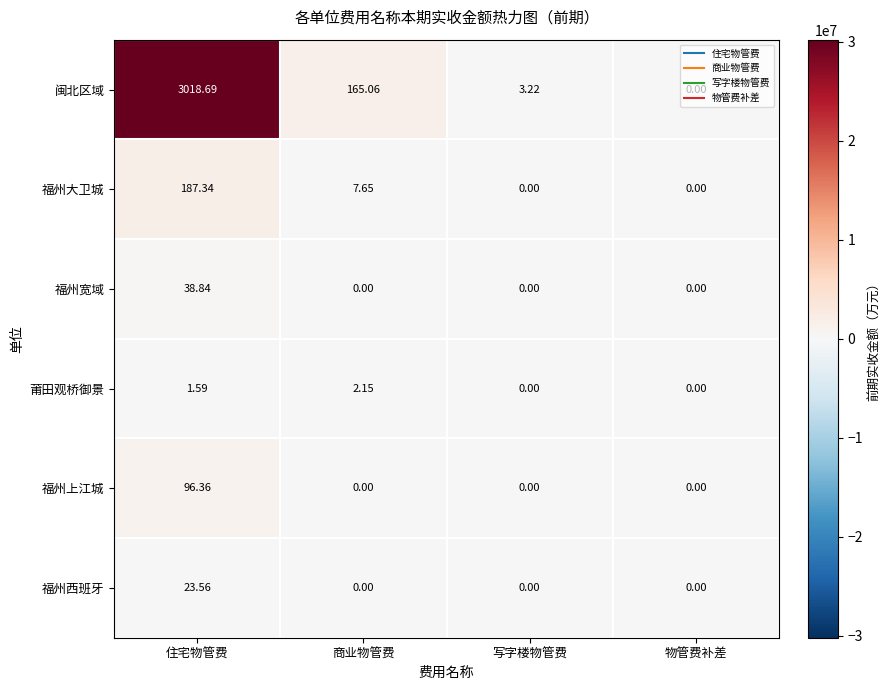

Which series changed the most between 商业物管费 and 写字楼物管费?

闽北区域